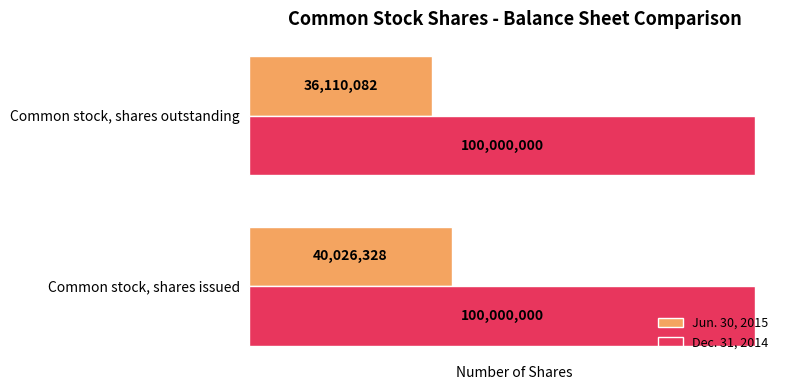

What is the sum of the Jun. 30, 2015 values at Common stock, shares issued and Common stock, shares outstanding?

76136410